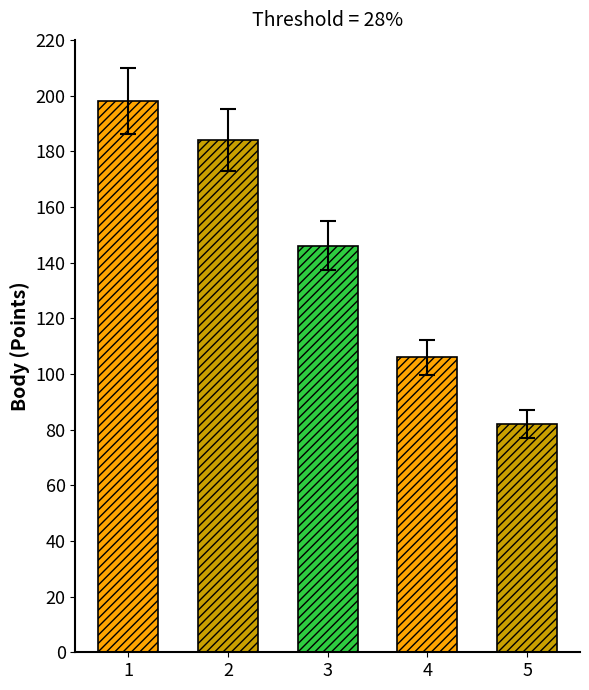

List the labels in order of value, largest first.

1, 2, 3, 4, 5